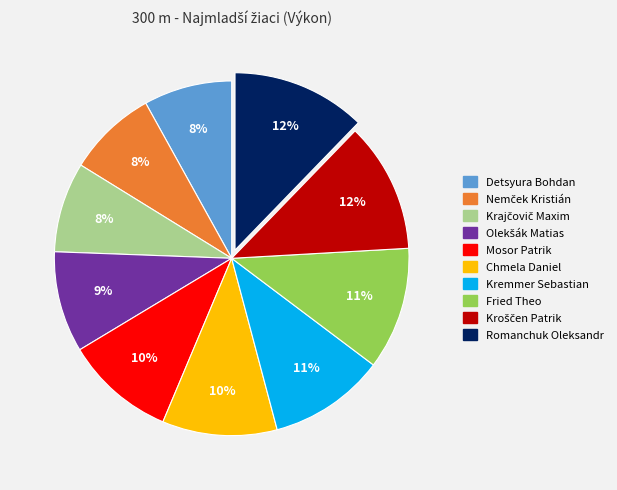

Does Detsyura Bohdan account for over 50% of the chart?

No